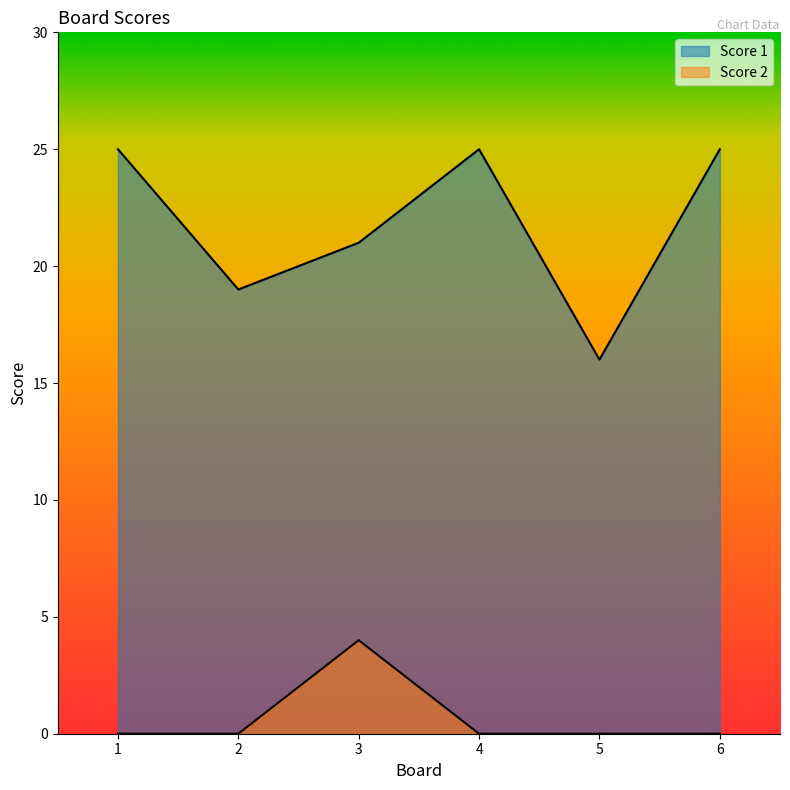

At 6, list the series in order from largest to smallest.

Score 1, Score 2